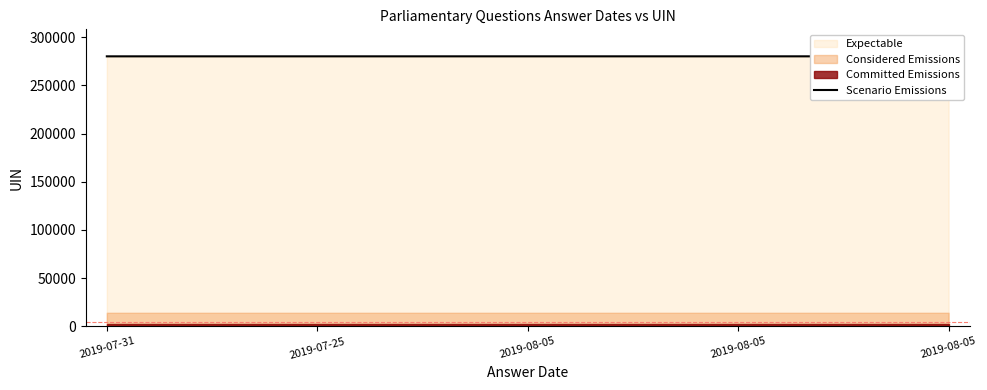

The chart shows a value of 280122 at 2019-08-05. True or false?

True